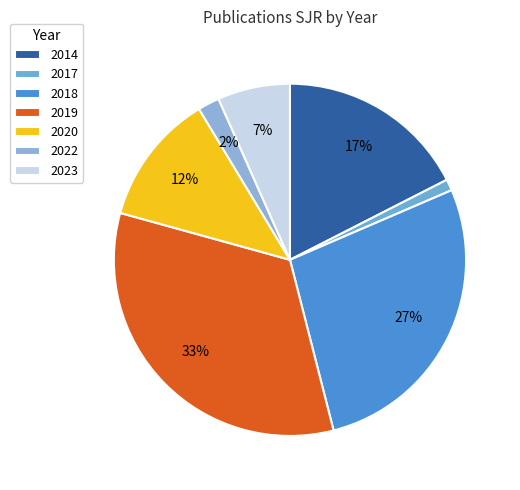

What is the change in value from 2020 to 2022?

-0.1